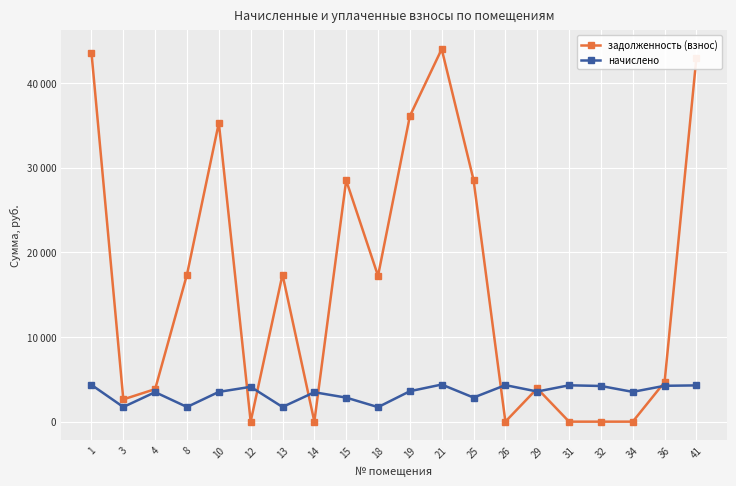

Which series has the largest total across all categories?

задолженность (взнос)